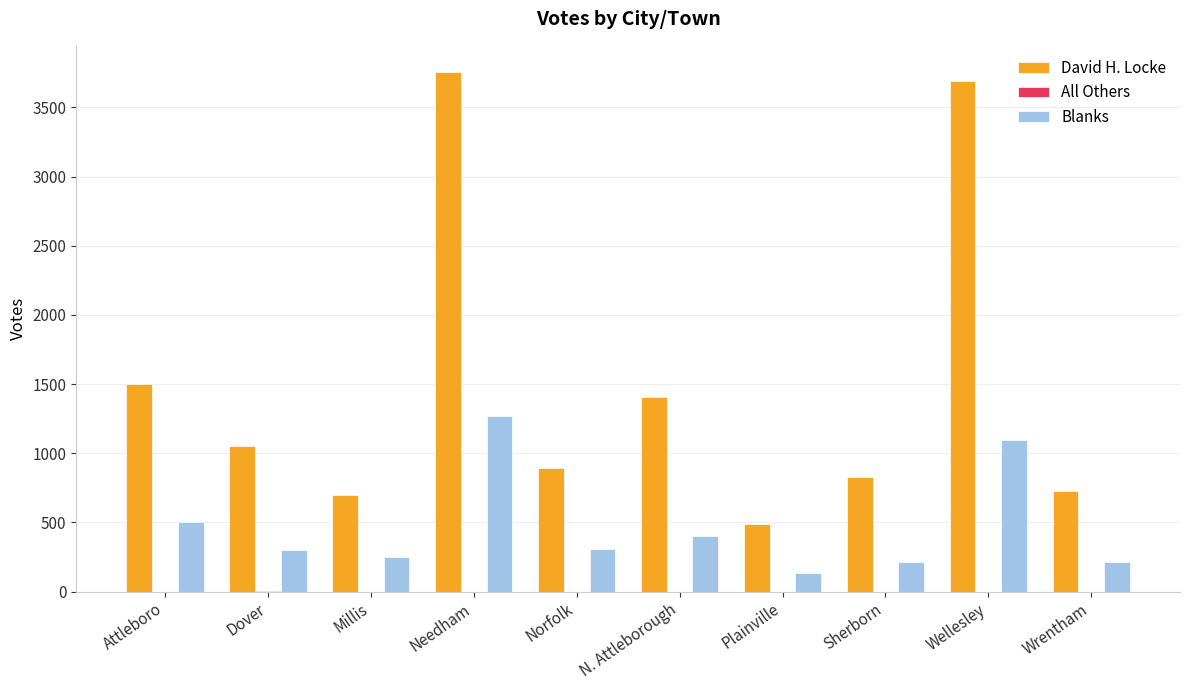

The value of David H. Locke at Sherborn is 1436. True or false?

False